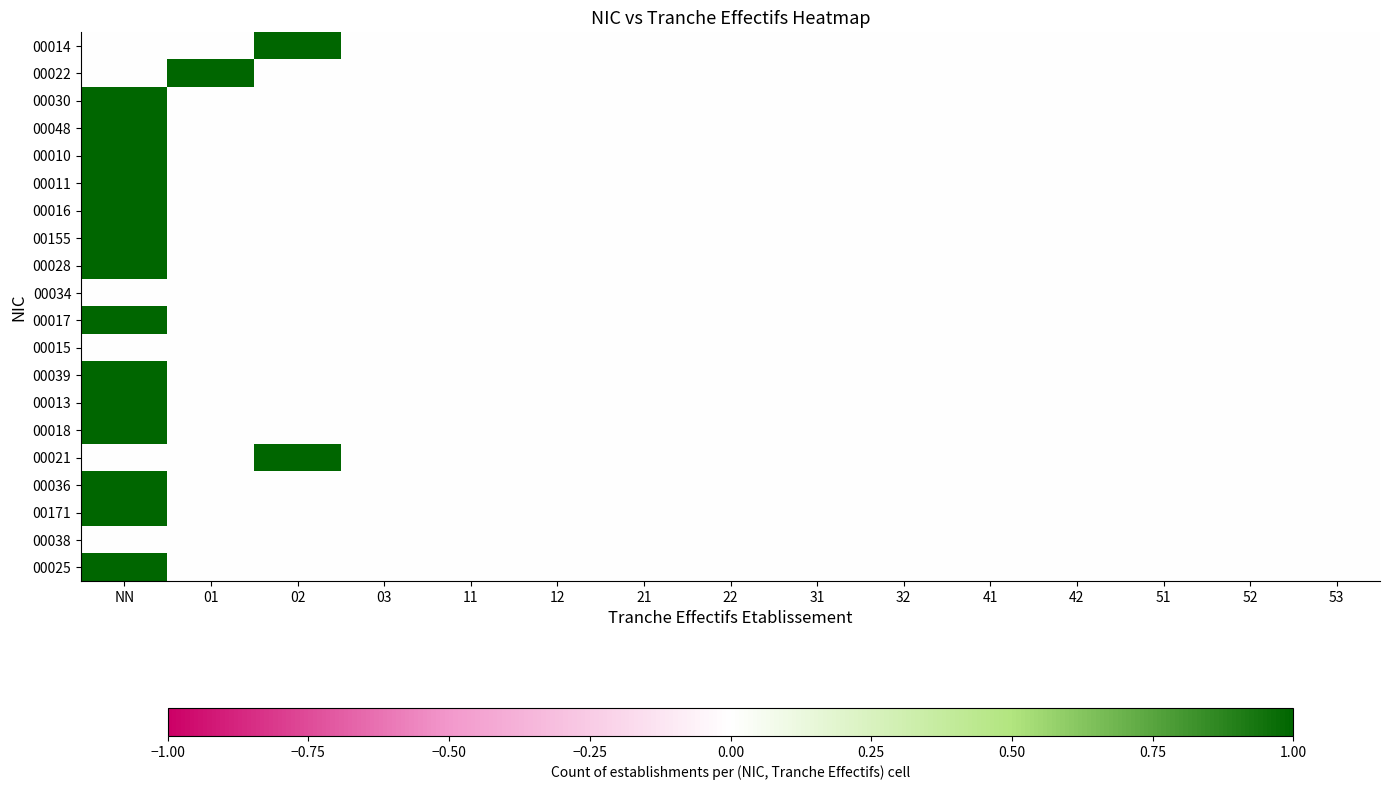

Reading left to right, what are all the values shown in this chart?

00014: NN=0	01=0	02=1	03=0	11=0	12=0	21=0	22=0	31=0	32=0	41=0	42=0	51=0	52=0	53=0
00022: NN=0	01=1	02=0	03=0	11=0	12=0	21=0	22=0	31=0	32=0	41=0	42=0	51=0	52=0	53=0
00030: NN=1	01=0	02=0	03=0	11=0	12=0	21=0	22=0	31=0	32=0	41=0	42=0	51=0	52=0	53=0
00048: NN=1	01=0	02=0	03=0	11=0	12=0	21=0	22=0	31=0	32=0	41=0	42=0	51=0	52=0	53=0
00010: NN=1	01=0	02=0	03=0	11=0	12=0	21=0	22=0	31=0	32=0	41=0	42=0	51=0	52=0	53=0
00011: NN=1	01=0	02=0	03=0	11=0	12=0	21=0	22=0	31=0	32=0	41=0	42=0	51=0	52=0	53=0
00016: NN=1	01=0	02=0	03=0	11=0	12=0	21=0	22=0	31=0	32=0	41=0	42=0	51=0	52=0	53=0
00155: NN=1	01=0	02=0	03=0	11=0	12=0	21=0	22=0	31=0	32=0	41=0	42=0	51=0	52=0	53=0
00028: NN=1	01=0	02=0	03=0	11=0	12=0	21=0	22=0	31=0	32=0	41=0	42=0	51=0	52=0	53=0
00034: NN=0	01=0	02=0	03=0	11=0	12=0	21=0	22=0	31=0	32=0	41=0	42=0	51=0	52=0	53=0
00017: NN=1	01=0	02=0	03=0	11=0	12=0	21=0	22=0	31=0	32=0	41=0	42=0	51=0	52=0	53=0
00015: NN=0	01=0	02=0	03=0	11=0	12=0	21=0	22=0	31=0	32=0	41=0	42=0	51=0	52=0	53=0
00039: NN=1	01=0	02=0	03=0	11=0	12=0	21=0	22=0	31=0	32=0	41=0	42=0	51=0	52=0	53=0
00013: NN=1	01=0	02=0	03=0	11=0	12=0	21=0	22=0	31=0	32=0	41=0	42=0	51=0	52=0	53=0
00018: NN=1	01=0	02=0	03=0	11=0	12=0	21=0	22=0	31=0	32=0	41=0	42=0	51=0	52=0	53=0
00021: NN=0	01=0	02=1	03=0	11=0	12=0	21=0	22=0	31=0	32=0	41=0	42=0	51=0	52=0	53=0
00036: NN=1	01=0	02=0	03=0	11=0	12=0	21=0	22=0	31=0	32=0	41=0	42=0	51=0	52=0	53=0
00171: NN=1	01=0	02=0	03=0	11=0	12=0	21=0	22=0	31=0	32=0	41=0	42=0	51=0	52=0	53=0
00038: NN=0	01=0	02=0	03=0	11=0	12=0	21=0	22=0	31=0	32=0	41=0	42=0	51=0	52=0	53=0
00025: NN=1	01=0	02=0	03=0	11=0	12=0	21=0	22=0	31=0	32=0	41=0	42=0	51=0	52=0	53=0